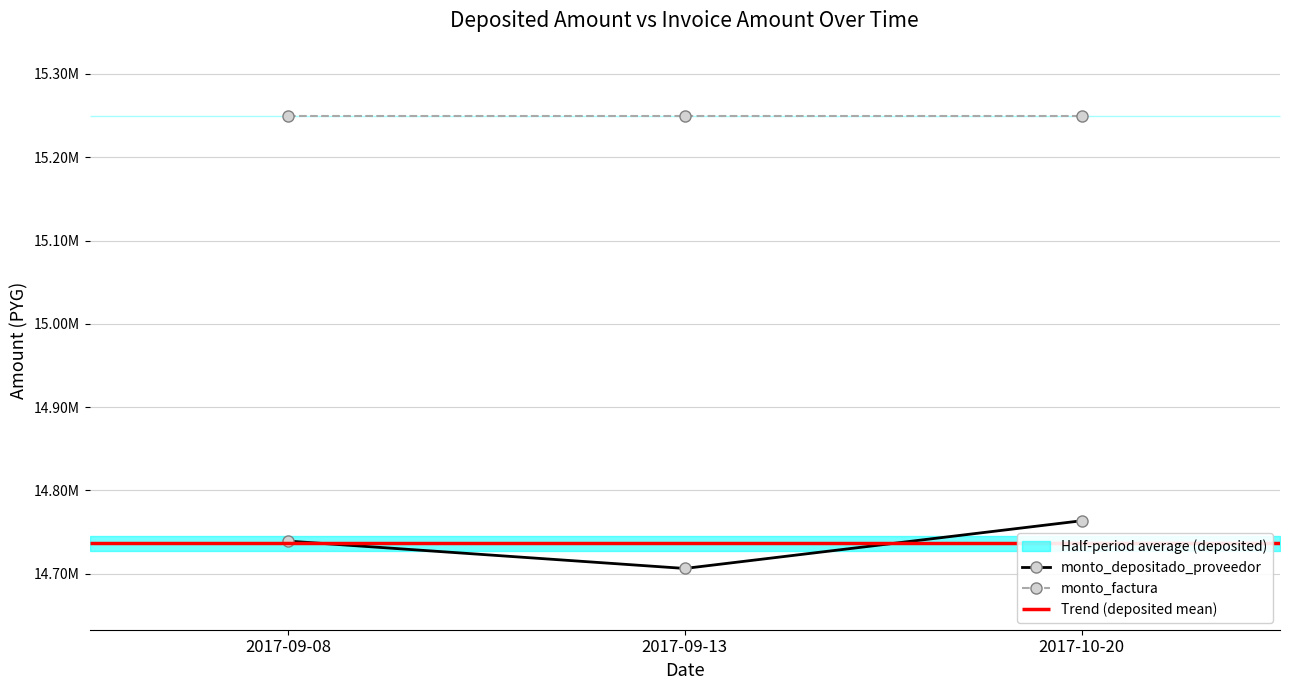

The monto_depositado_proveedor series shows 19407377 at 2017-09-08. True or false?

False